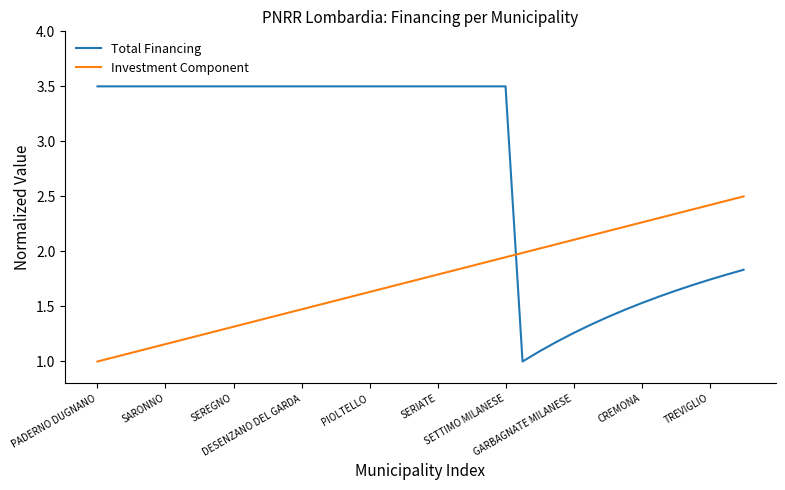

Rank the series by their maximum value, from lowest to highest.

Investment Component, Total Financing